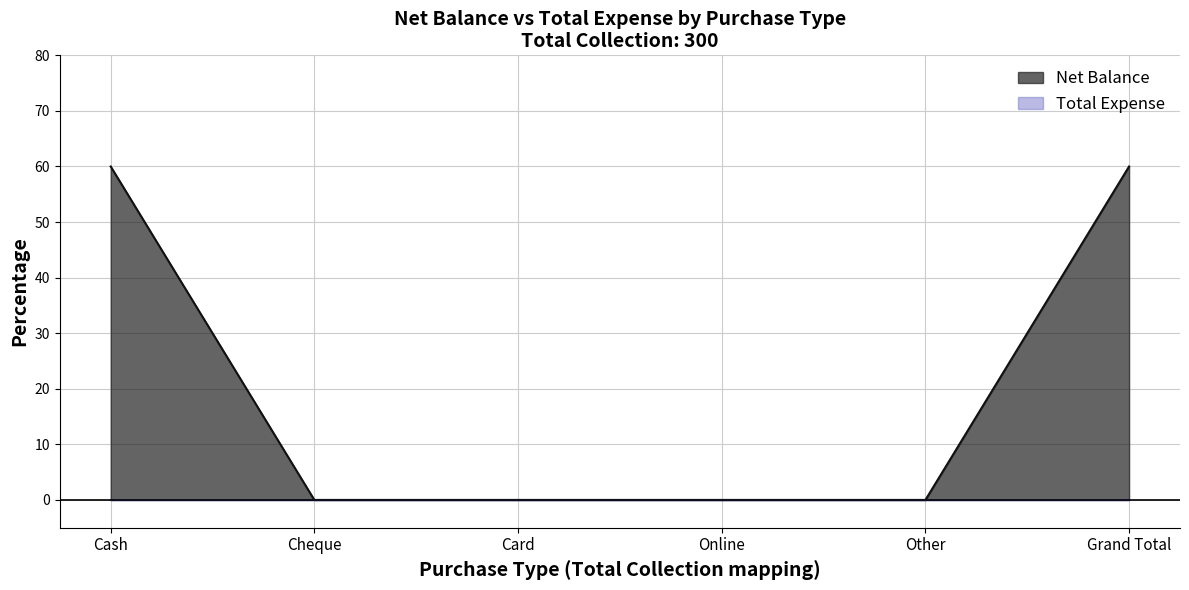

At which category does the chart reach its peak across all series?

Cash